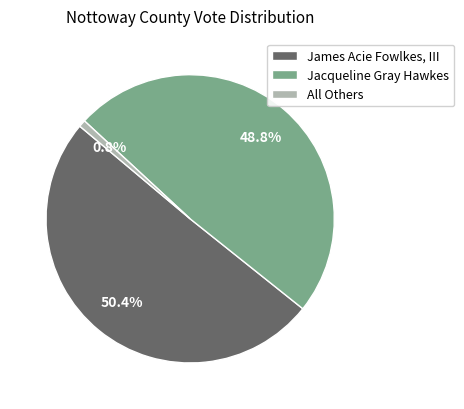

What is the smallest slice in the pie chart?

All Others